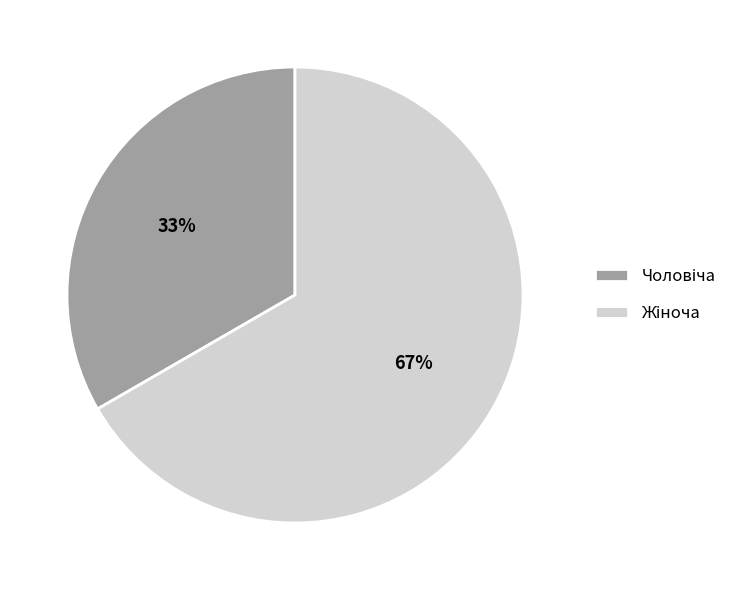

To the nearest percent, what is the average slice percentage?

50%